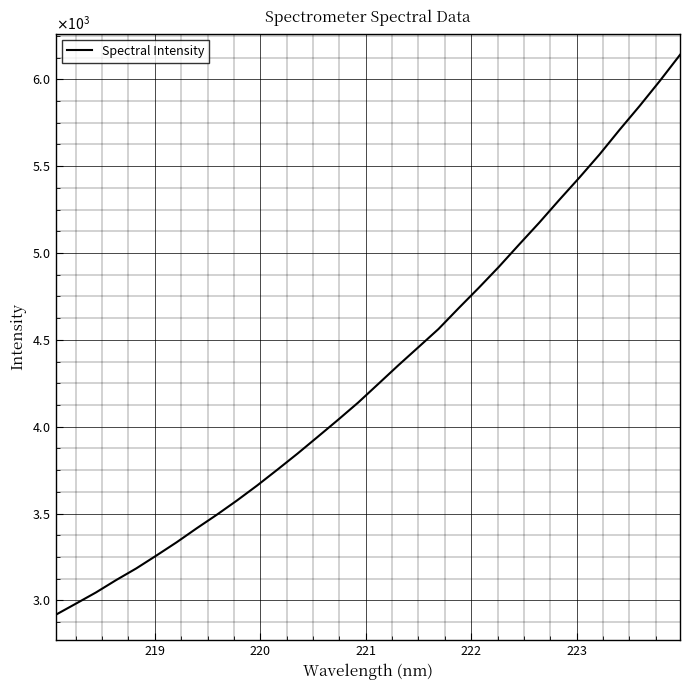

What is the maximum value shown in the chart?

6140.4